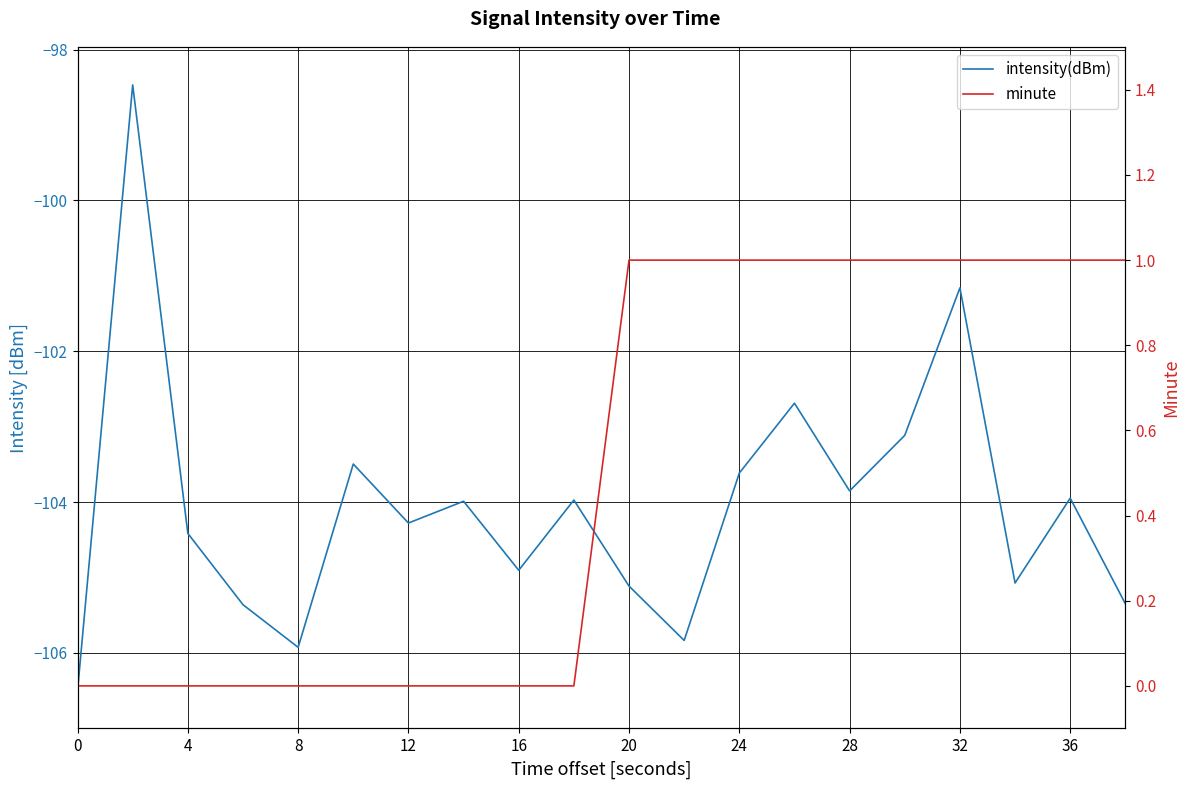

Which series has the widest spread of values?

intensity(dBm)